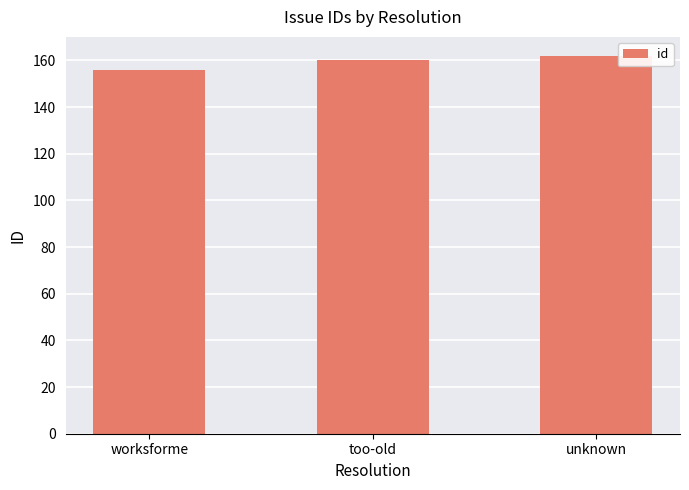

What is the minimum value shown in the chart?

156